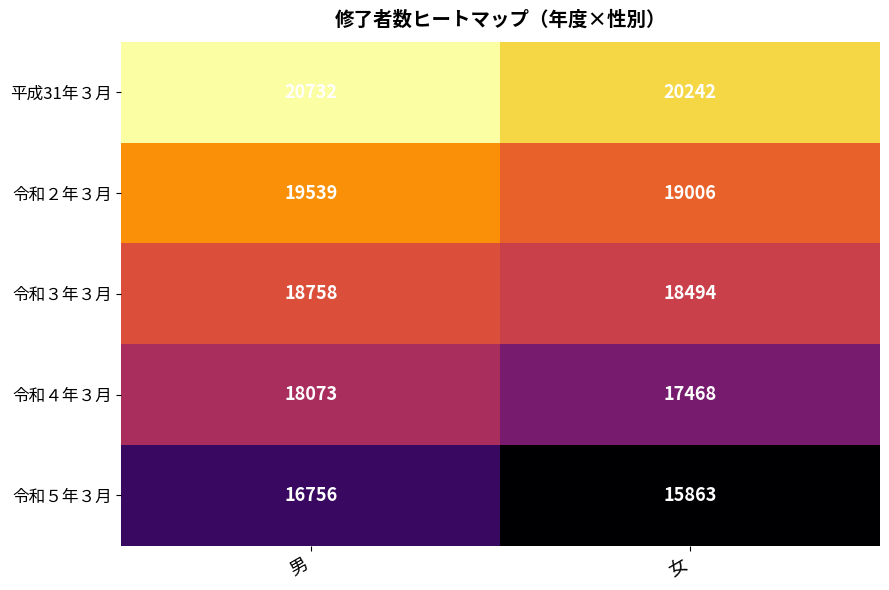

At how many categories does at least one series exceed 17597?

2